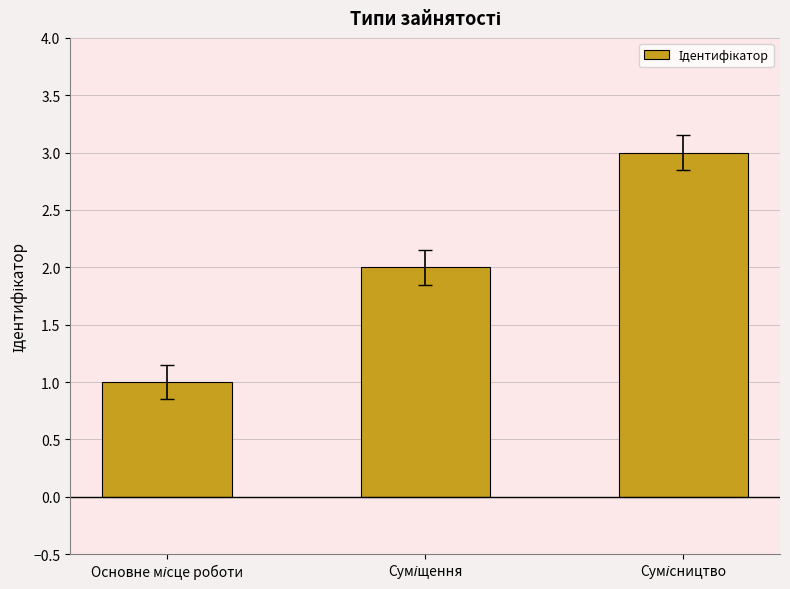

Does the chart contain stacked bars?

No